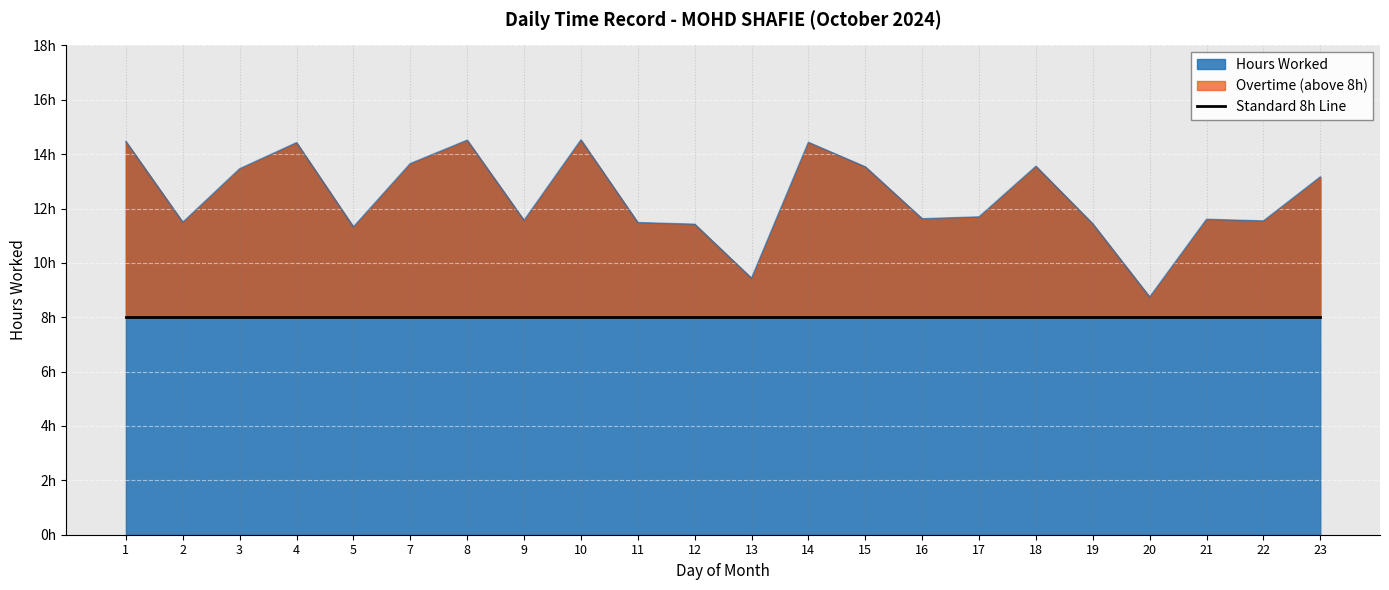

Count the number of categories in the chart.

22